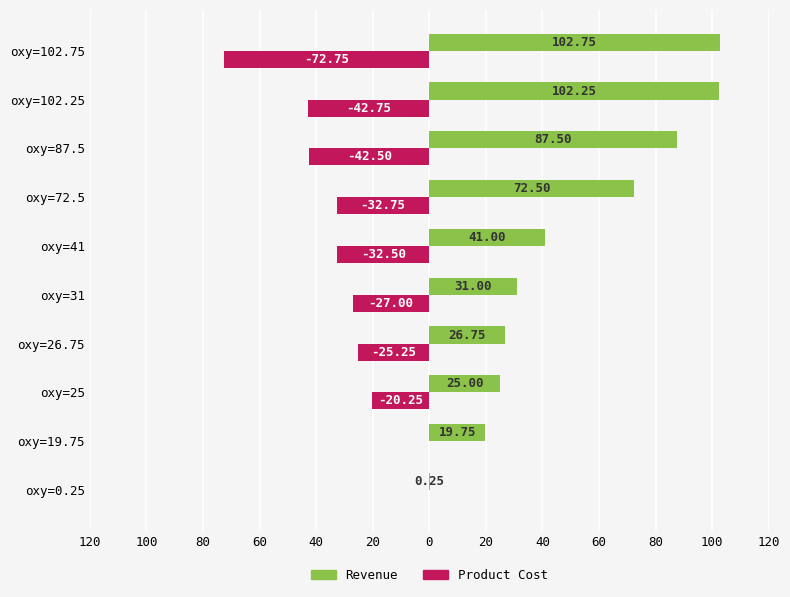

List the series in order of their overall mean, lowest first.

Product Cost, Revenue